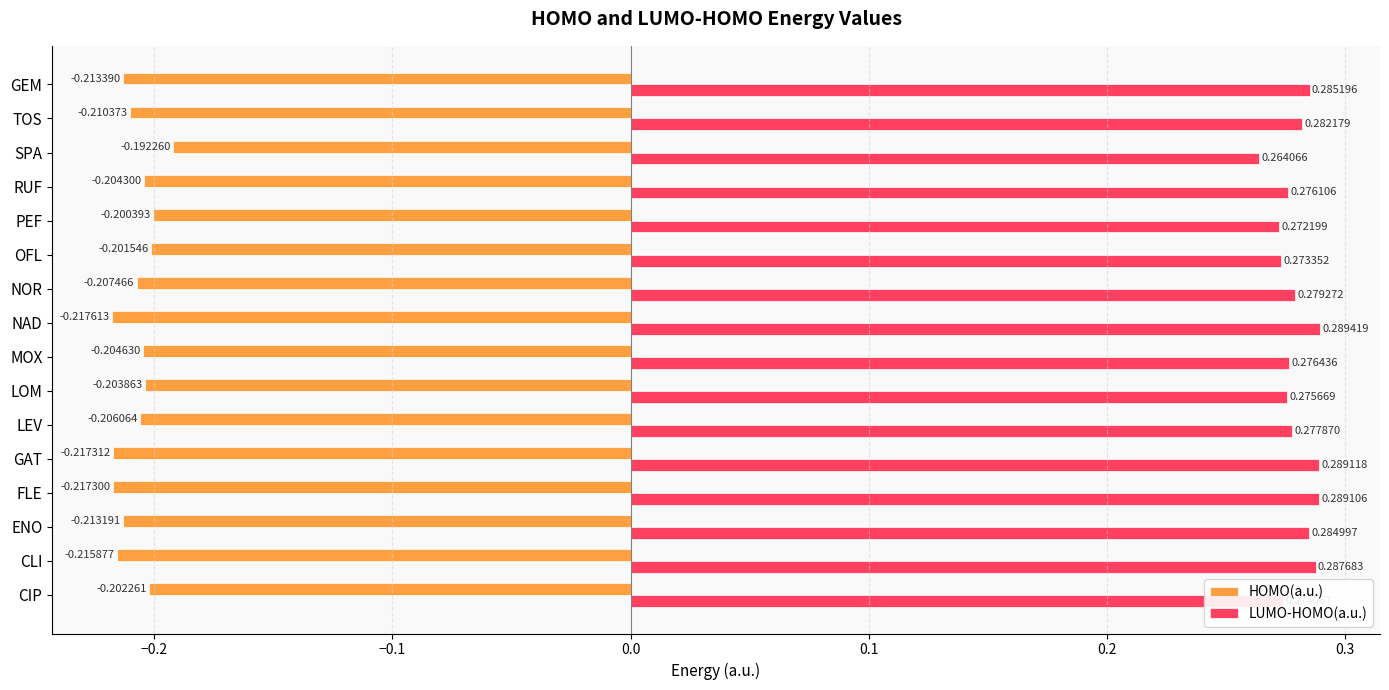

At how many categories does at least one series exceed 0?

16